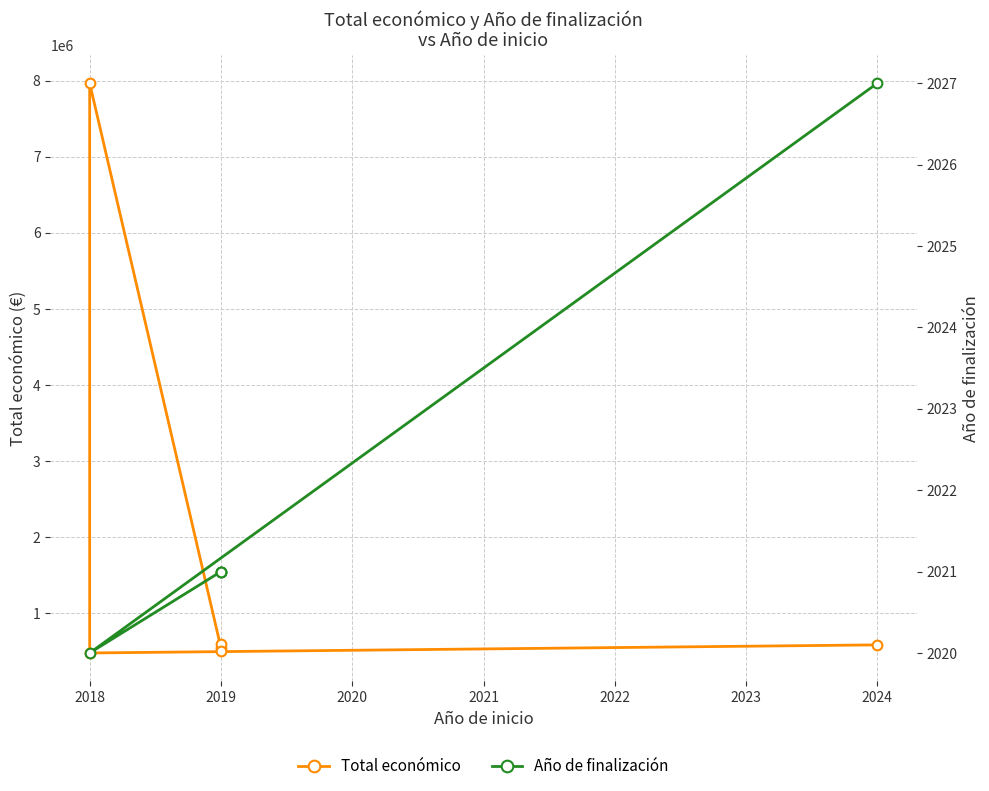

Between 2019 and 2018, which is larger?

2018